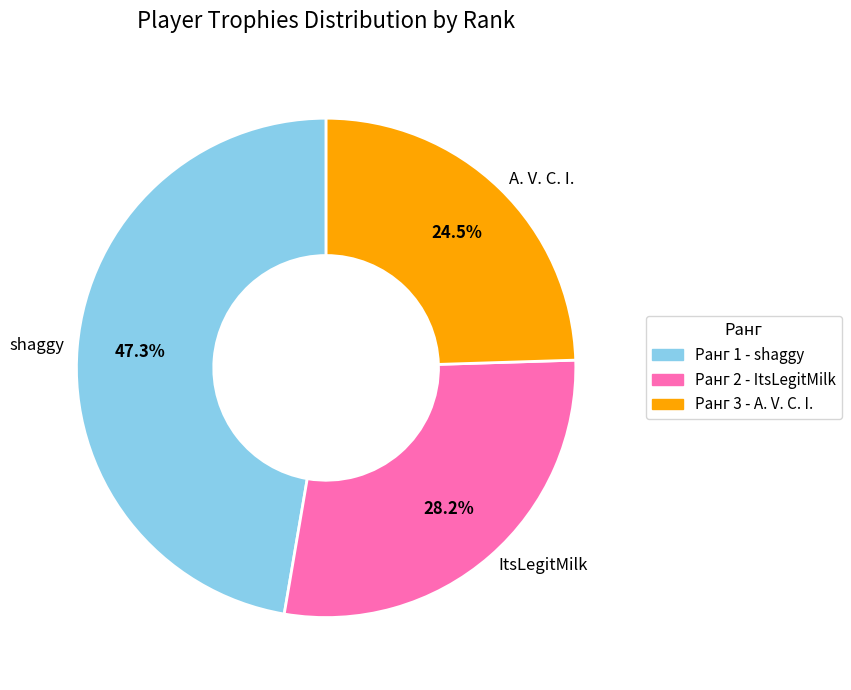

Is A. V. C. I. the majority of the pie?

No